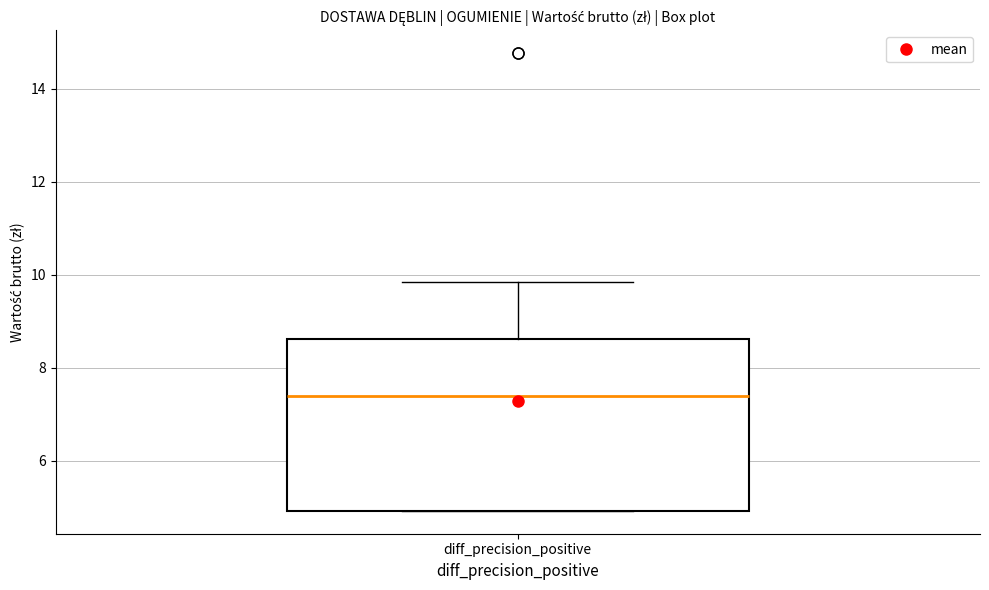

Transcribe this box plot: give where the median line is, the range the box spans, and where the two whiskers end, as read against the y-axis. The values are not printed on the chart, so give them approximately, as read against the axis.

median 7.4, box 5.0 to 8.6, whiskers 5.0 to 9.8